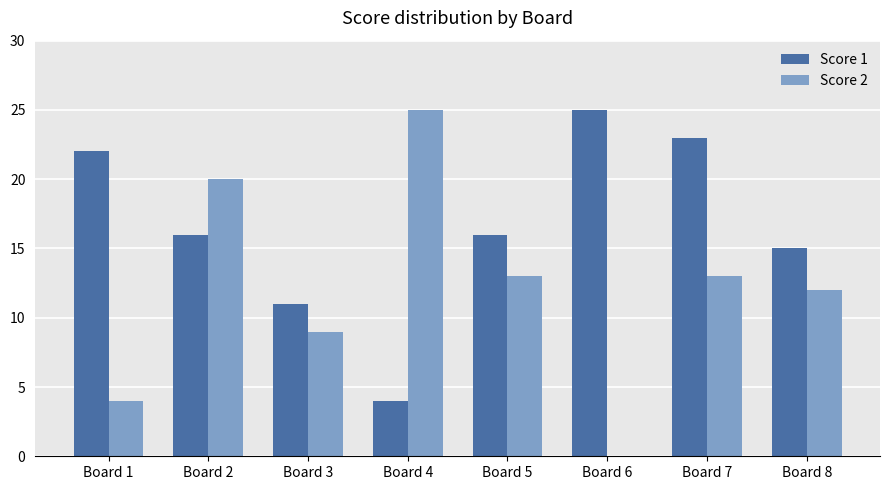

Which category has the highest value in the Score 1 series?

Board 6